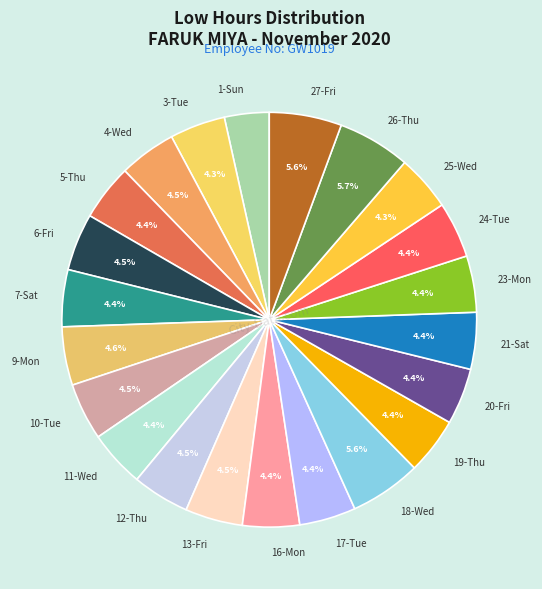

Combined, do 18-Wed and 16-Mon account for over 50%?

No